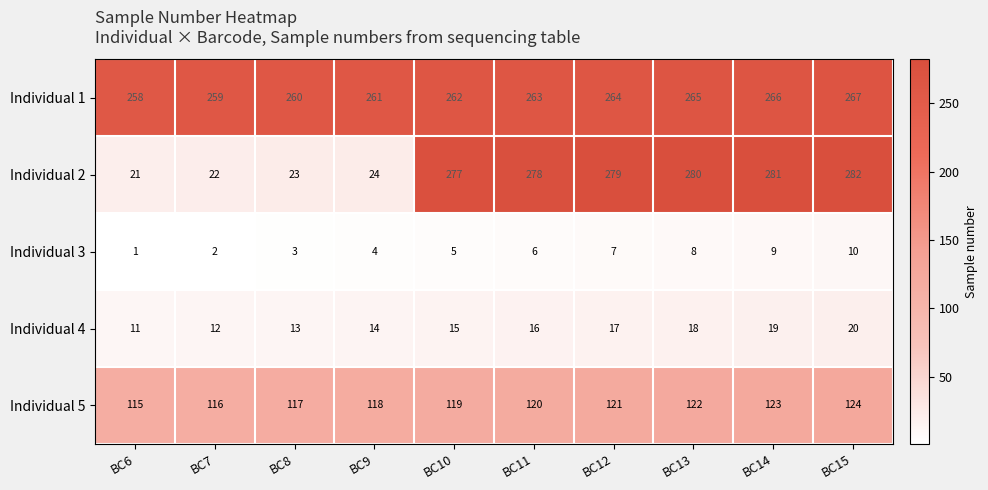

Which series has the largest total across all categories?

Individual 1